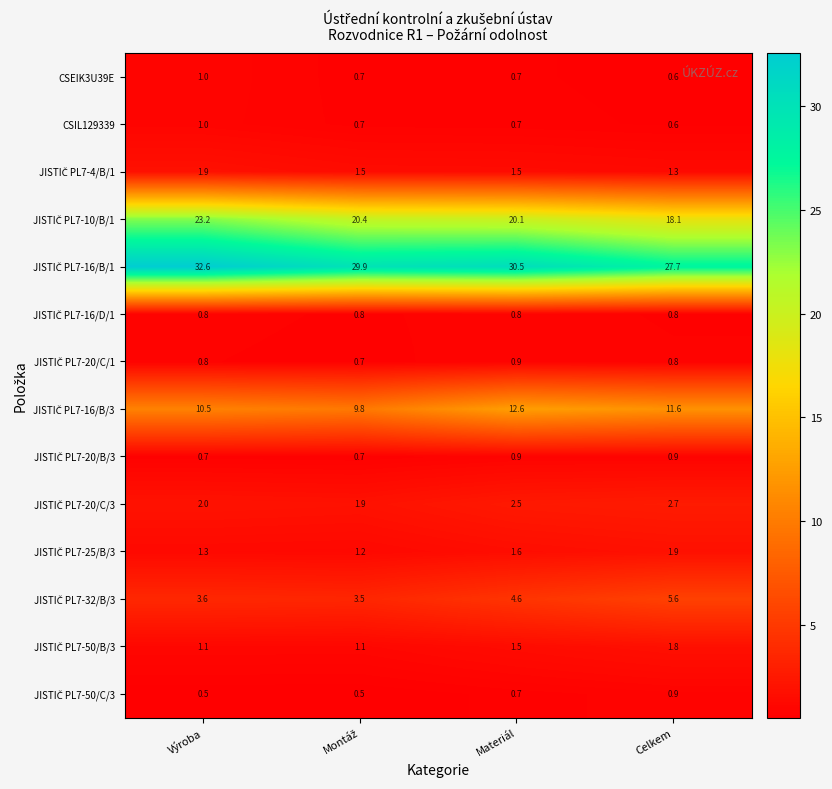

What is the difference between the highest and lowest values at Celkem?

27.1